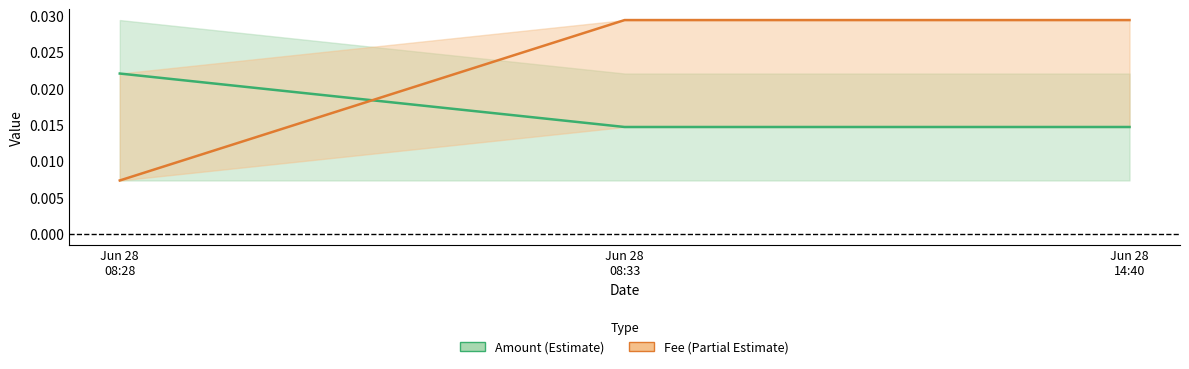

The Amount_lower series shows 0.0 at 2021-06-28 14:40:47. True or false?

True